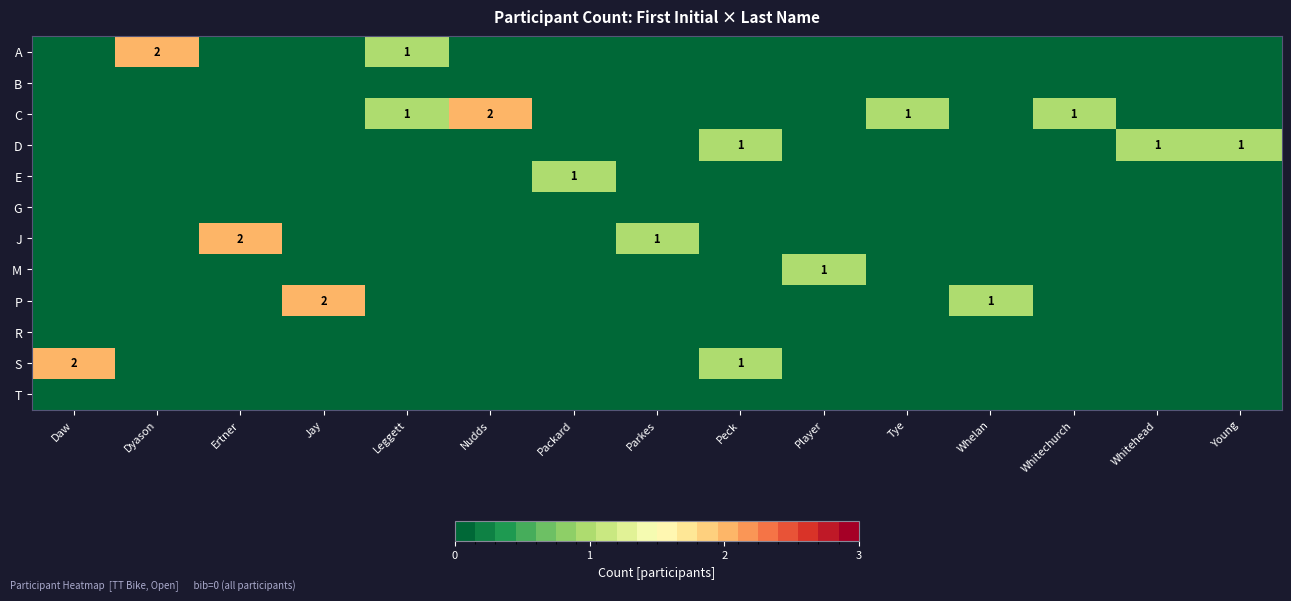

What is the total value across all series at Whitehead?

1